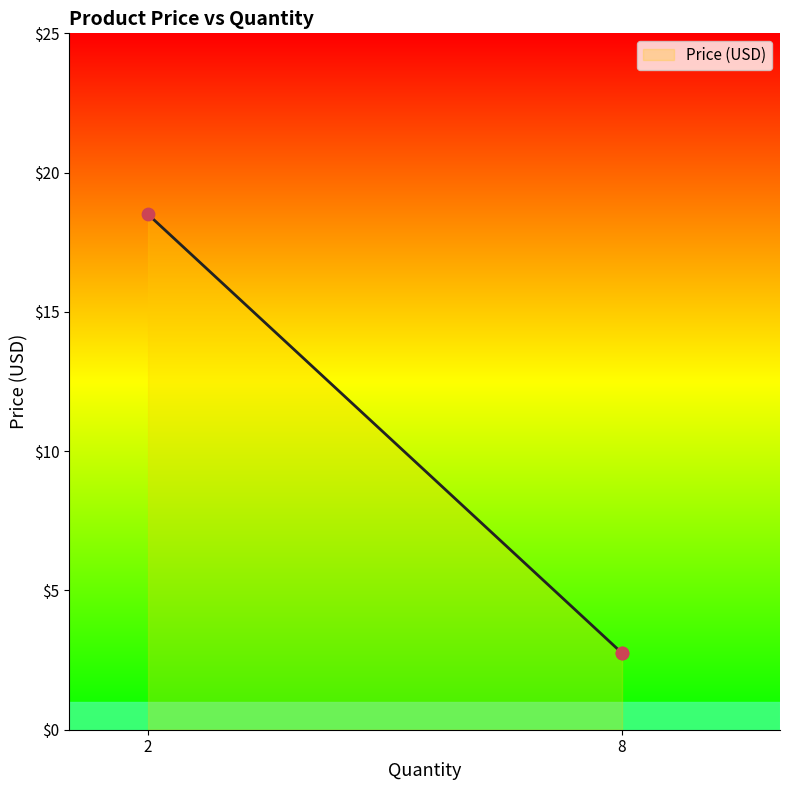

What is the smallest value displayed?

2.8